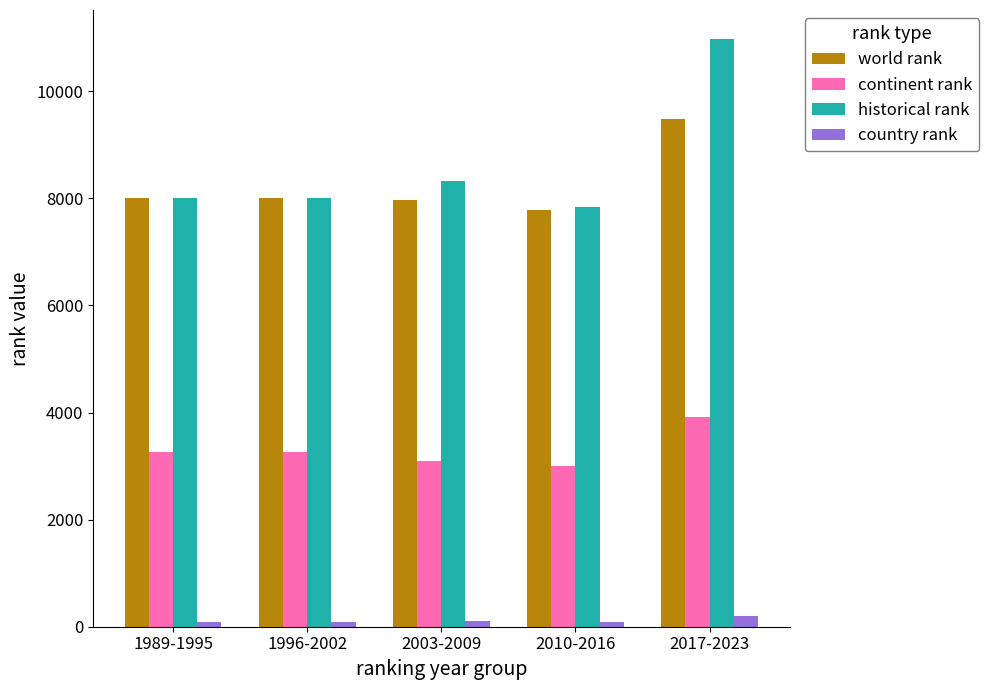

What is the sum of the continent rank values at 2017-2023 and 1989-1995?

7181